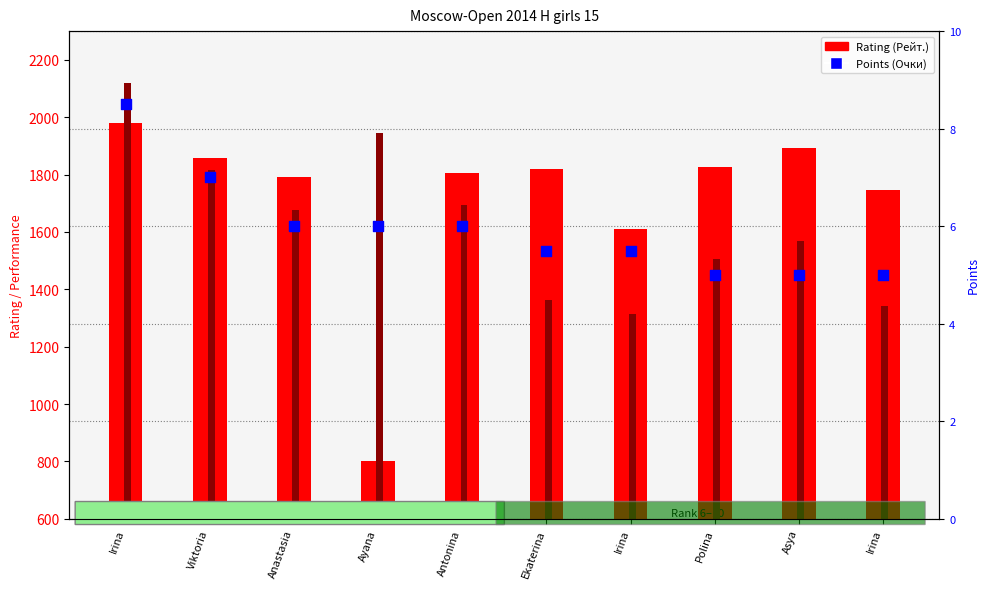

Which series has the widest spread of Y values?

Rating (Рейт.)